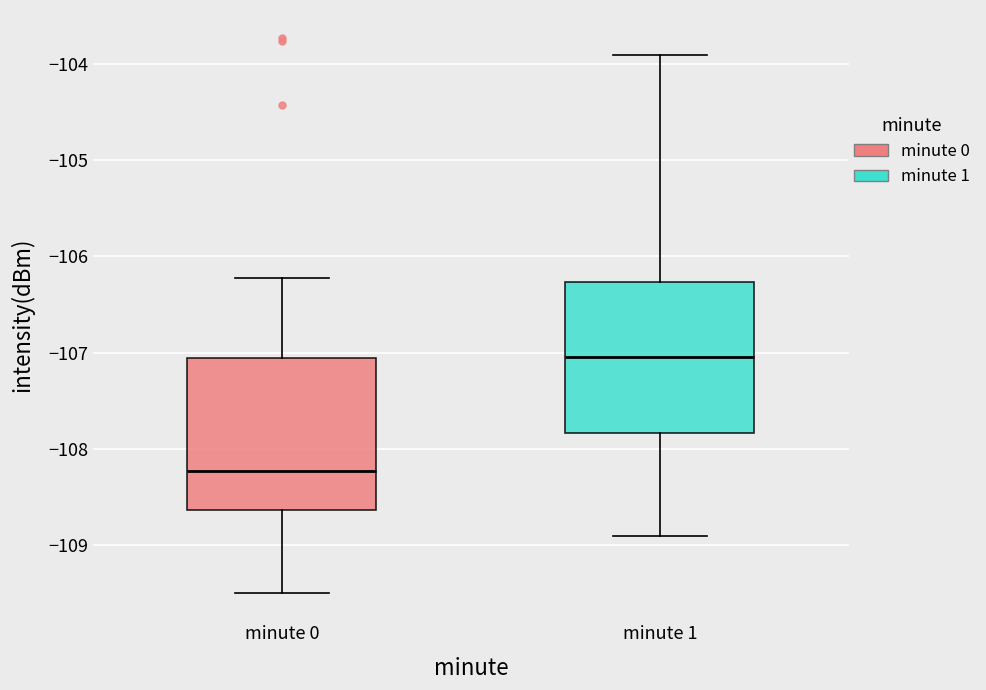

Which box has the lowest median line?

minute 0